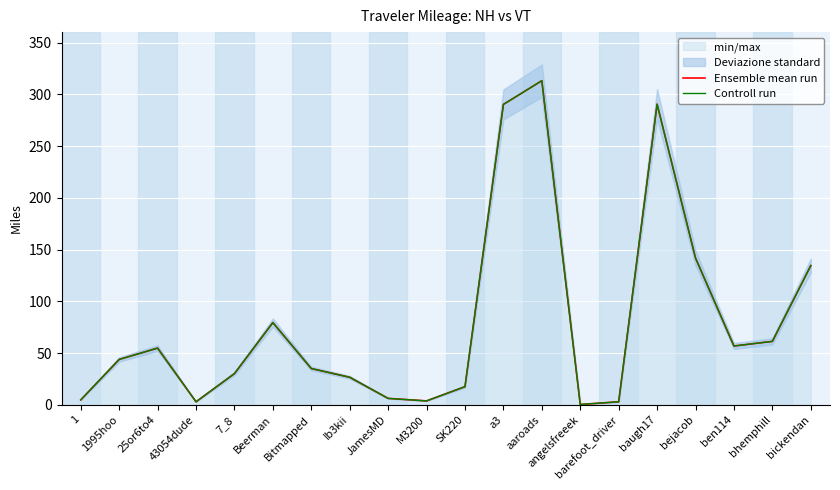

Does the chart display data point markers on the line(s)?

No